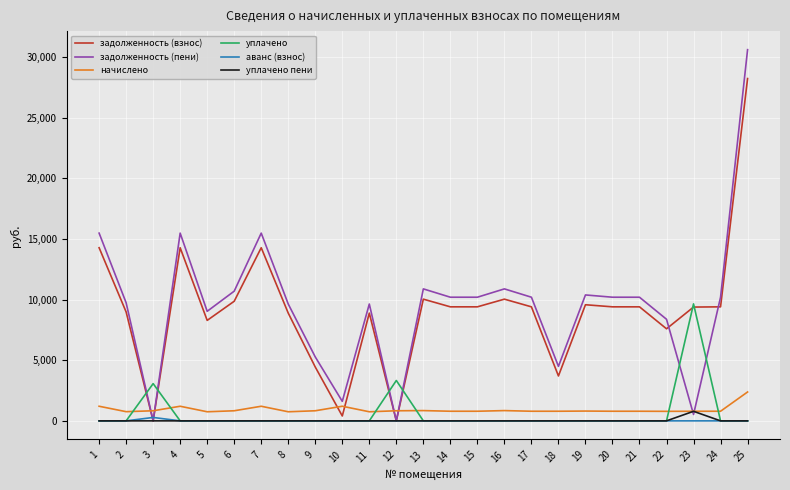

What is the spread (max minus min) of values at 21?

10200.8